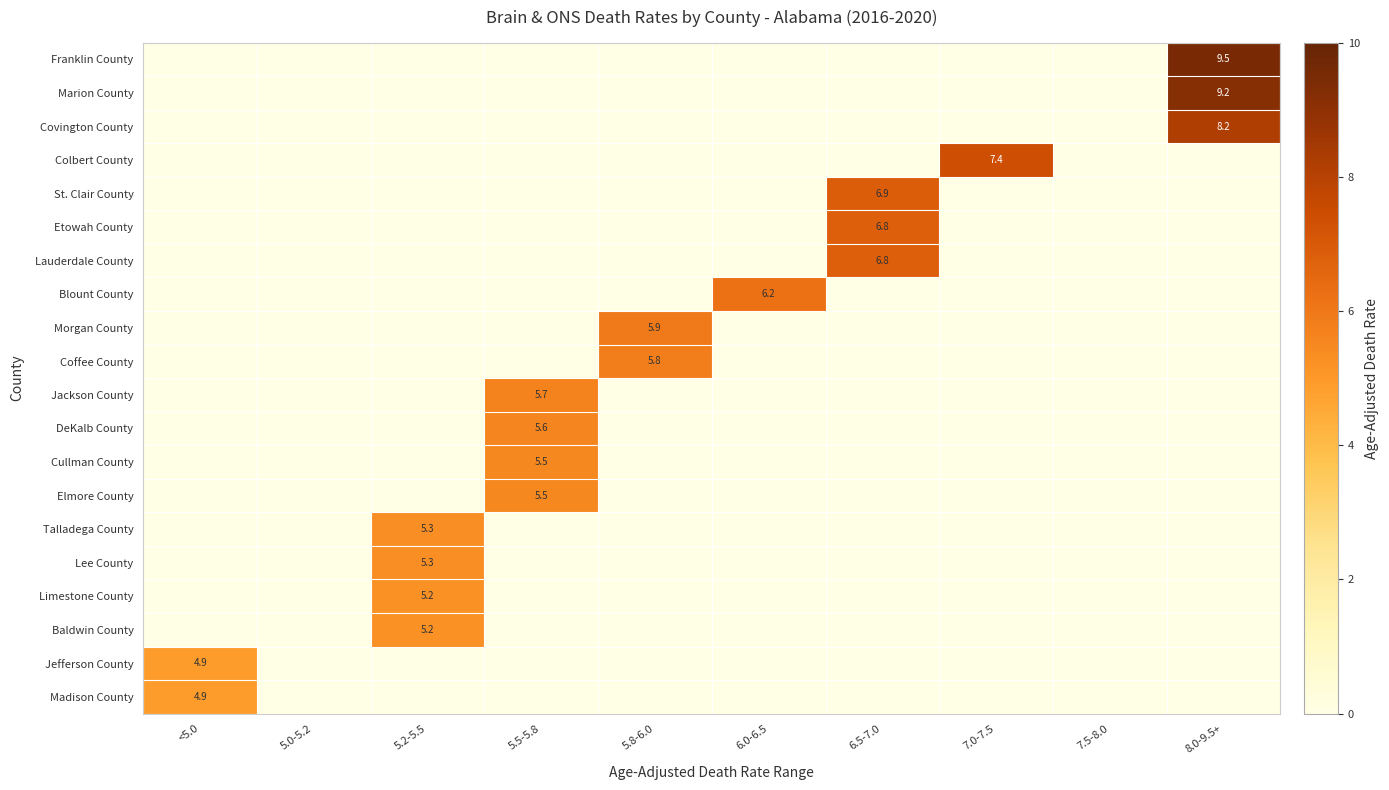

The value of Talladega County at 5.2-5.5 is 5.3. True or false?

True